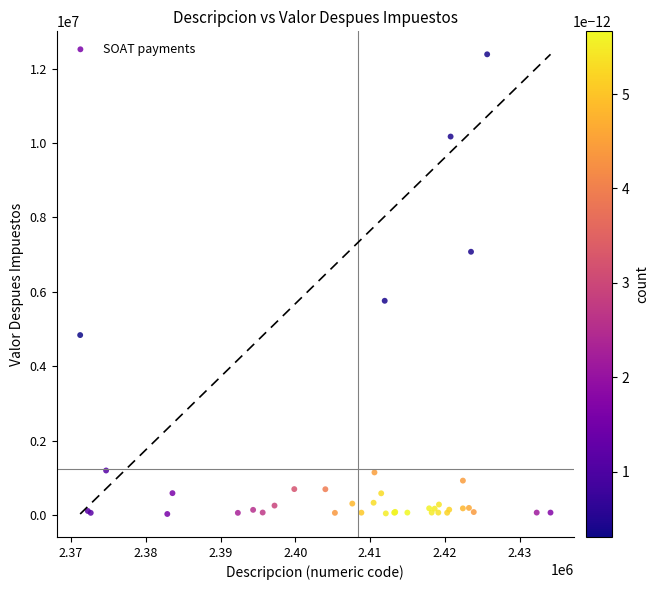

What Y value in the scatter plot is closest to 6209018?

5762303